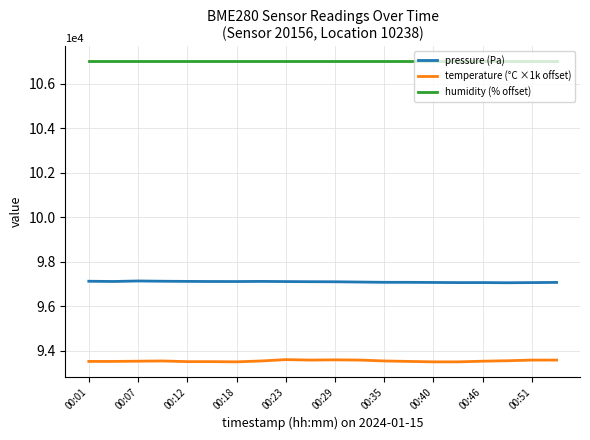

Rank the series by their average value, from lowest to highest.

temperature (°C ×1k offset), pressure (Pa), humidity (% offset)